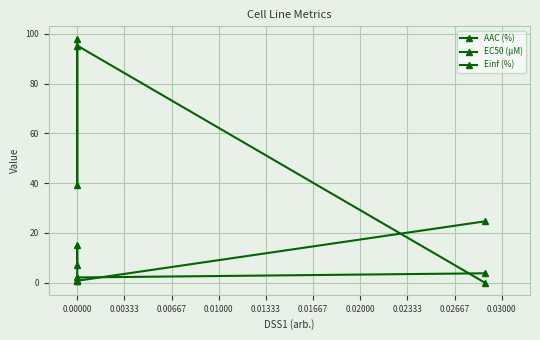

Does the chart display data point markers on the line(s)?

Yes